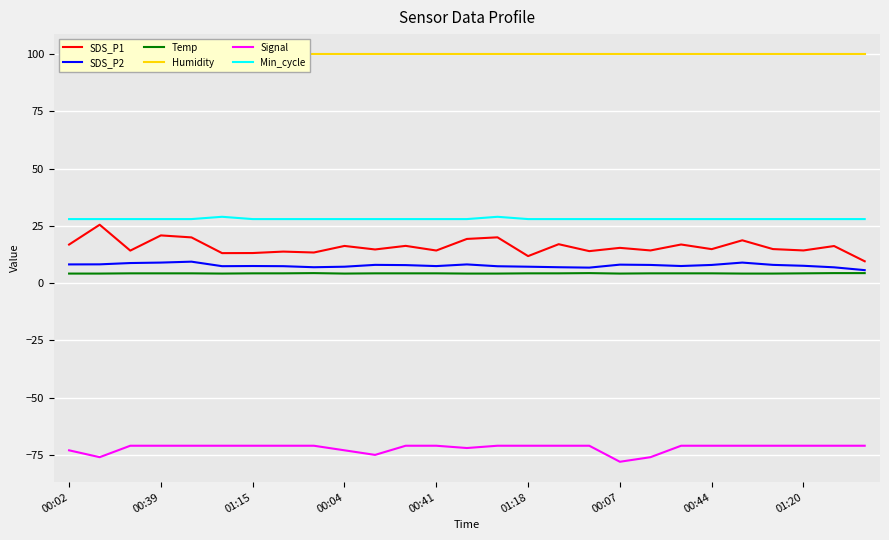

True or false: Signal has a value of -75.0 at 10.

True